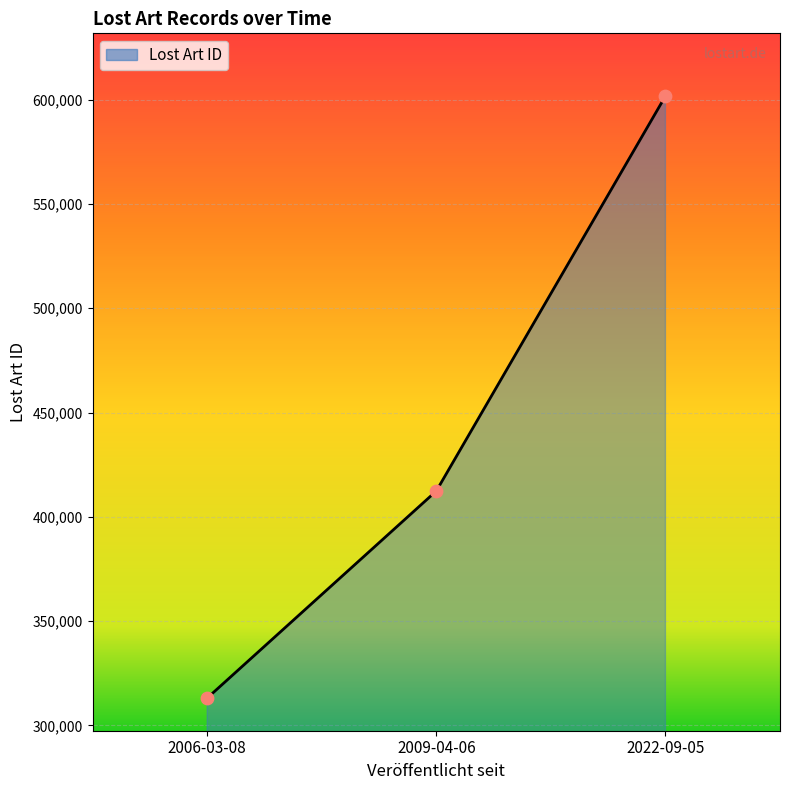

What is the change in value from 2006-03-08 to 2022-09-05?

+288569